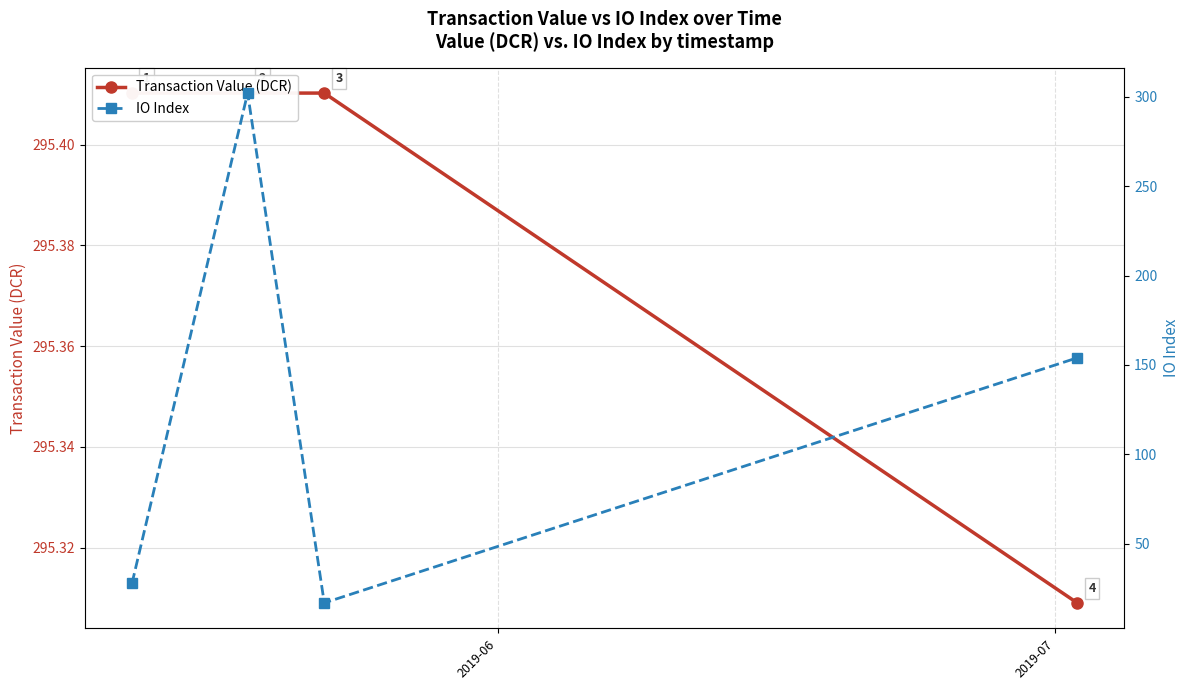

Reading left to right, transcribe all the data shown in this chart.

Transaction Value (DCR): 295.4	295.4	295.4	295.3
IO Index: 28.0	302.0	17.0	154.0